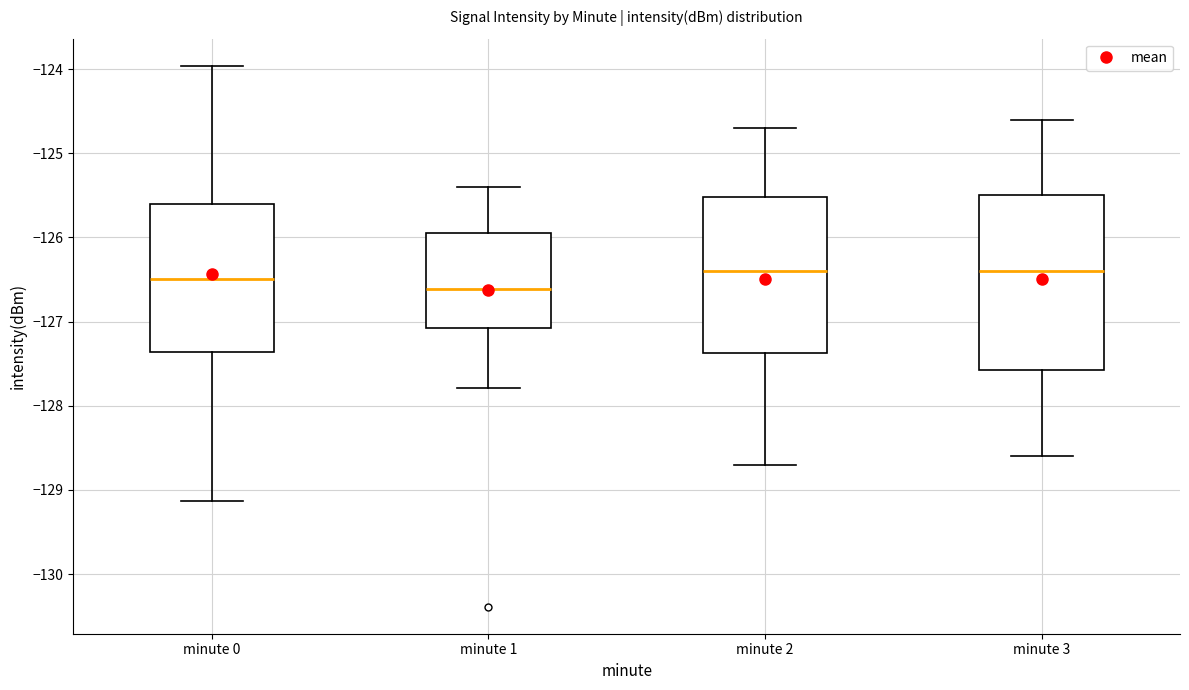

Where is the upper edge of the box for minute 1 on the y-axis? The values are not printed on the chart, so give them approximately, as read against the axis.

-125.9